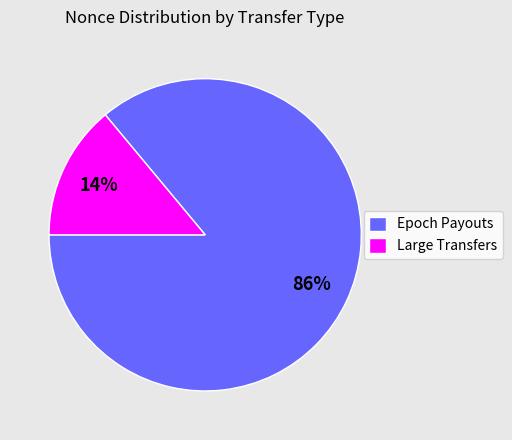

Combined, do Large Transfers and Epoch Payouts account for over 50%?

Yes